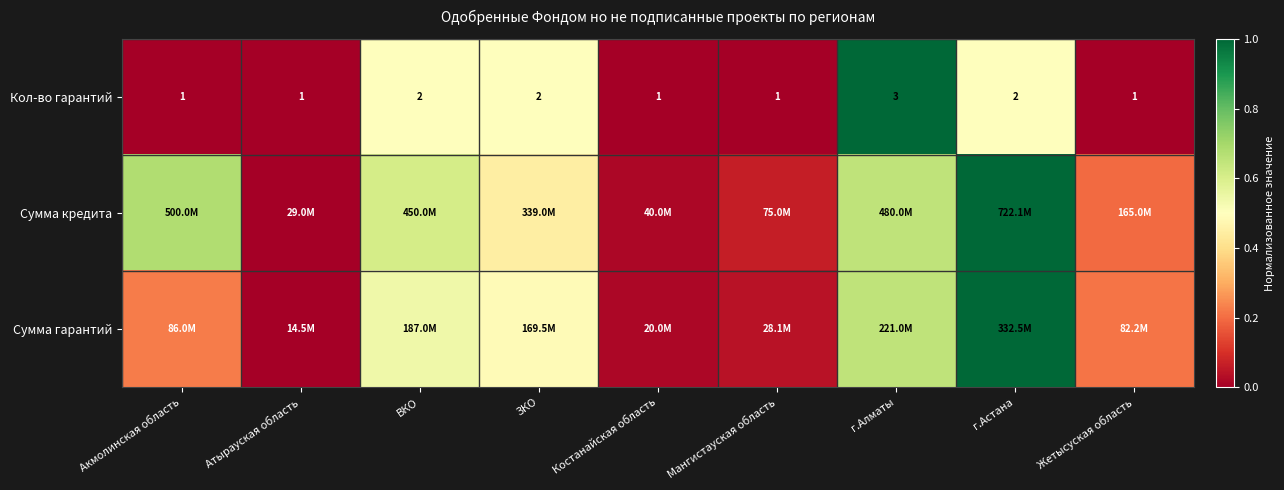

What is the difference between the Сумма кредита values at ЗКО and Жетысуская область?

0.3